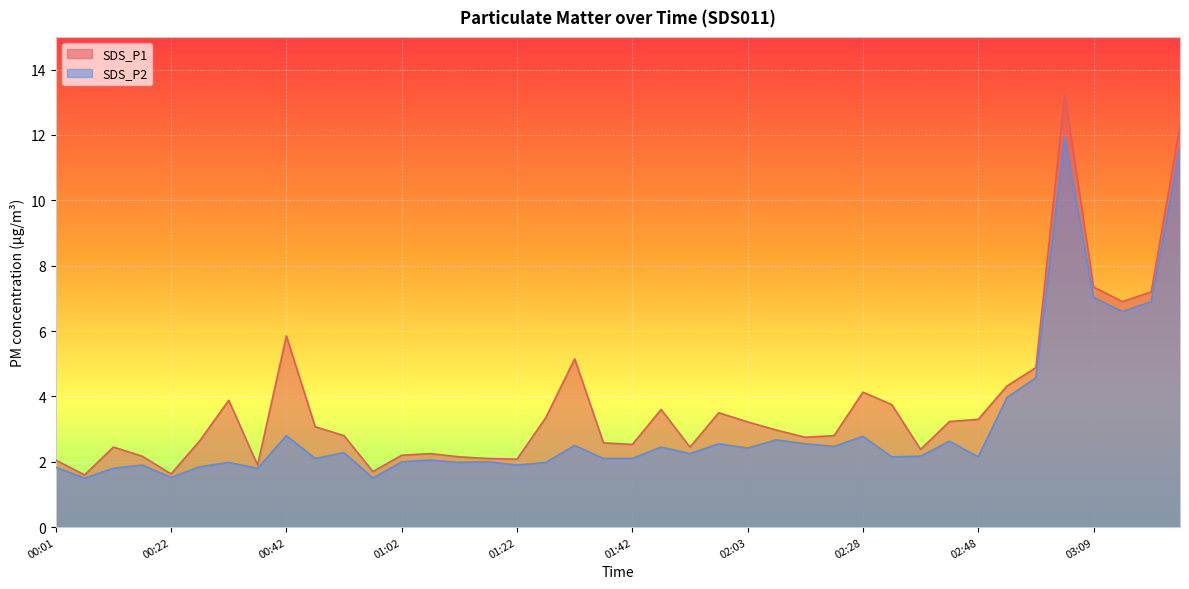

Where is the first local minimum for SDS_P1?

00:06